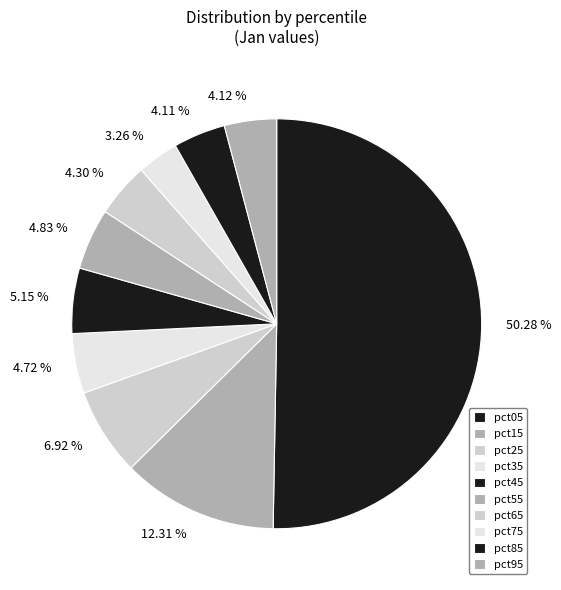

Rank the categories by value from highest to lowest.

pct05, pct15, pct25, pct45, pct55, pct35, pct65, pct95, pct85, pct75